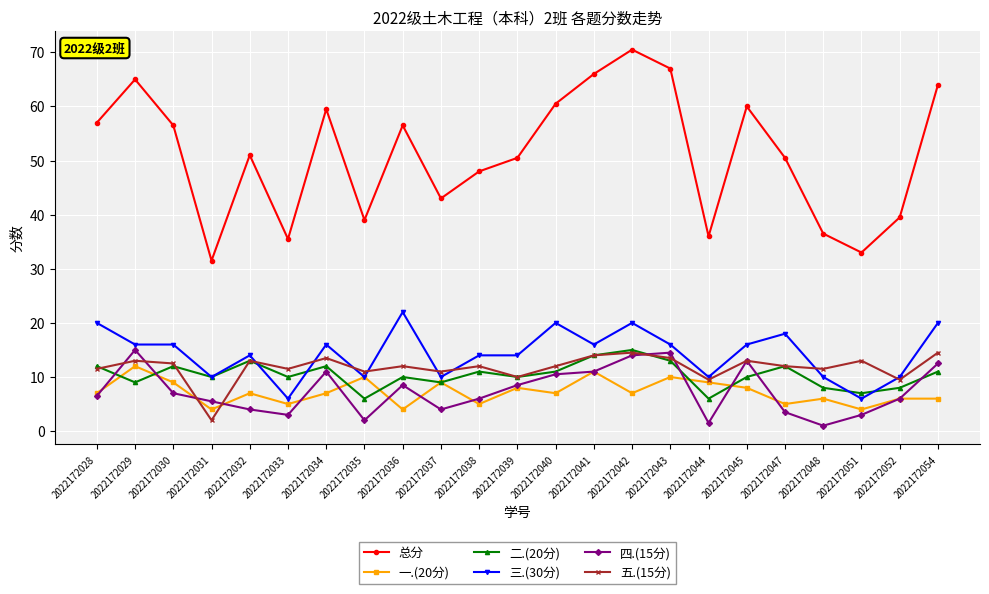

True or false: 二.(20分) has a value of 12.0 at 2022172028.

True